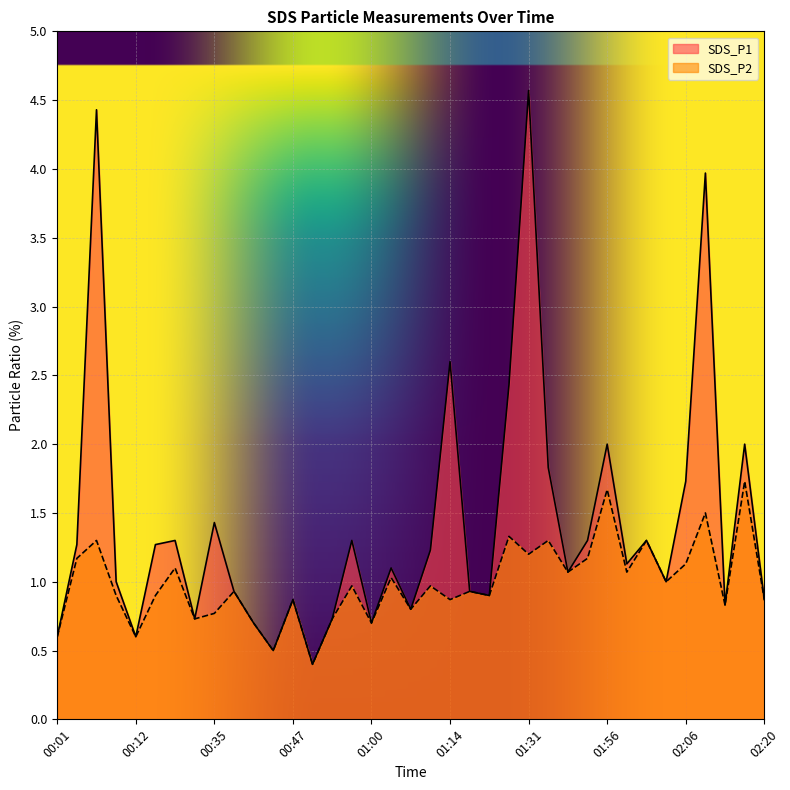

Which series has the largest range (max minus min)?

SDS_P1